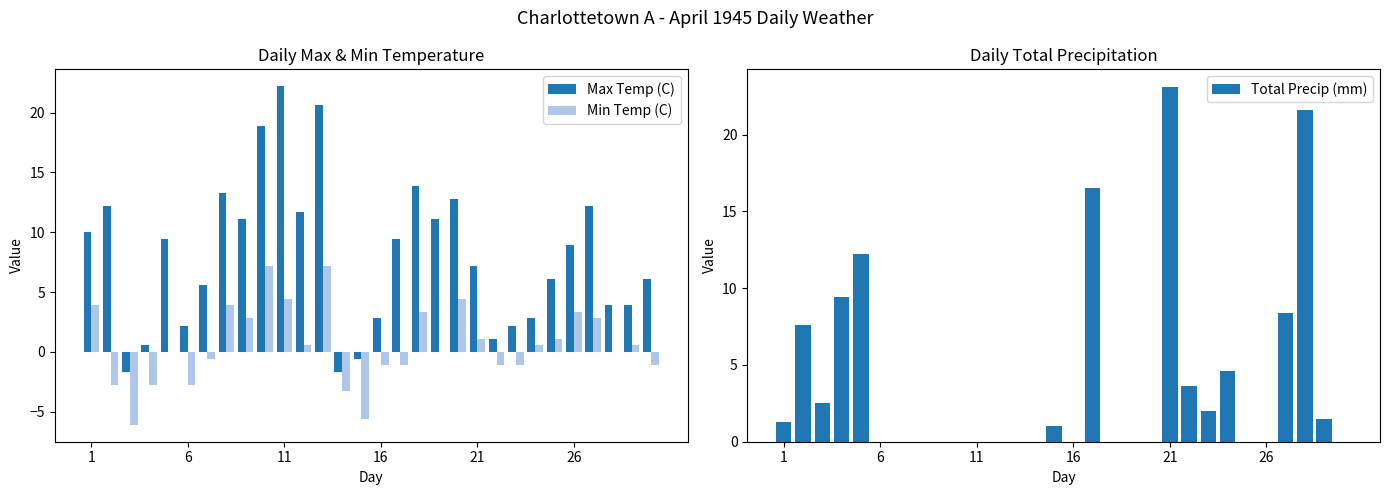

At which label does Max Temp (C) reach its peak?

11